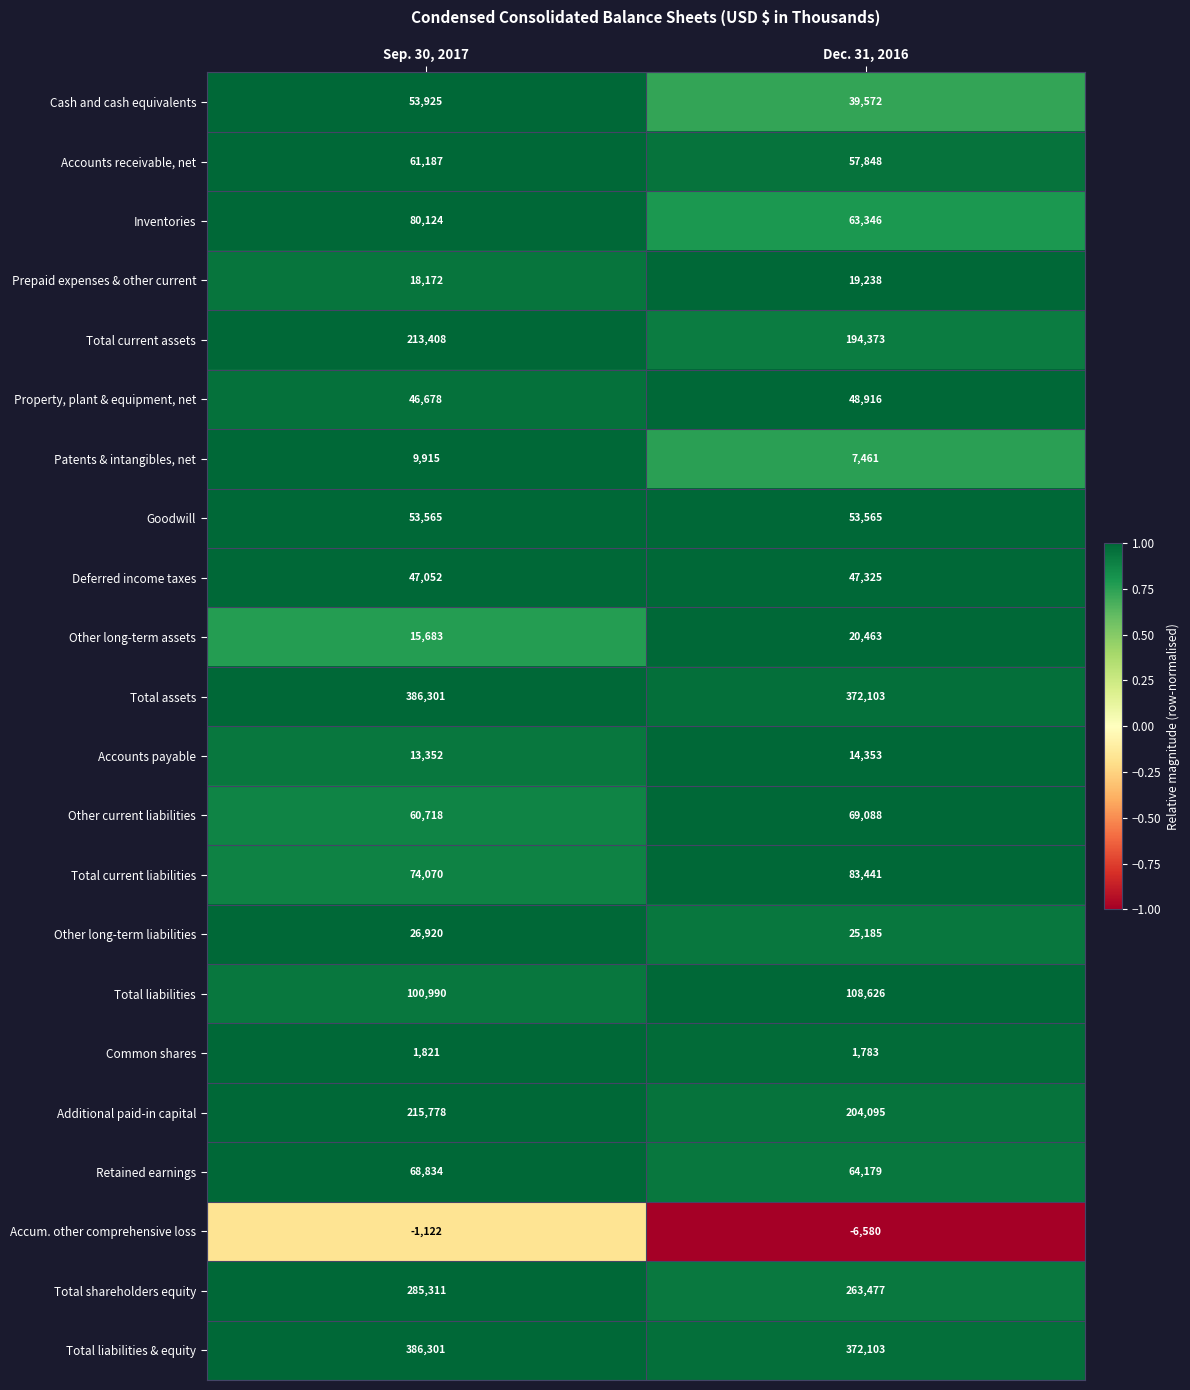

What is the total value across all series at Dec. 31, 2016?

2123960